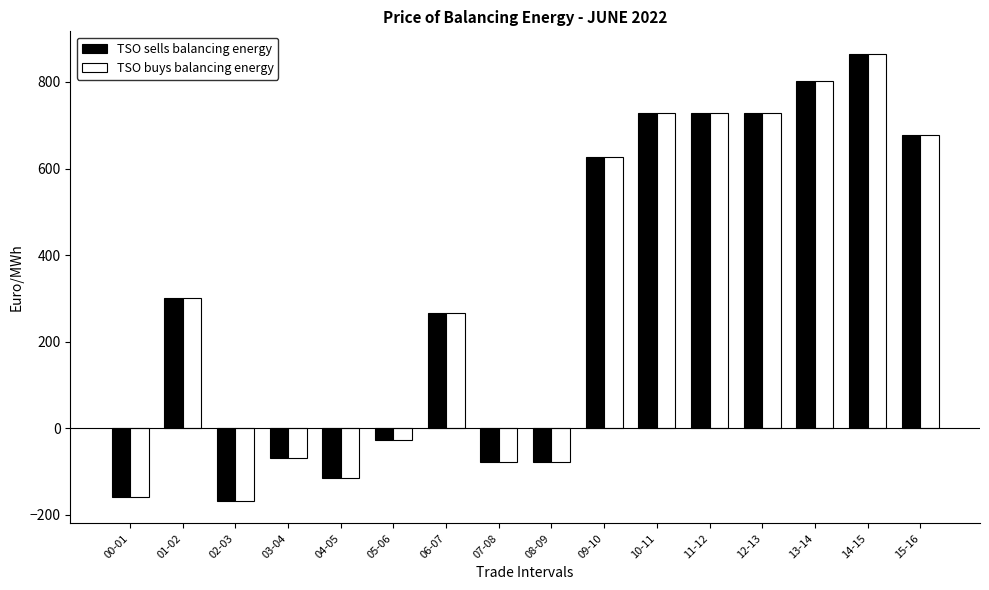

What is the maximum value for TSO buys balancing energy?

865.3